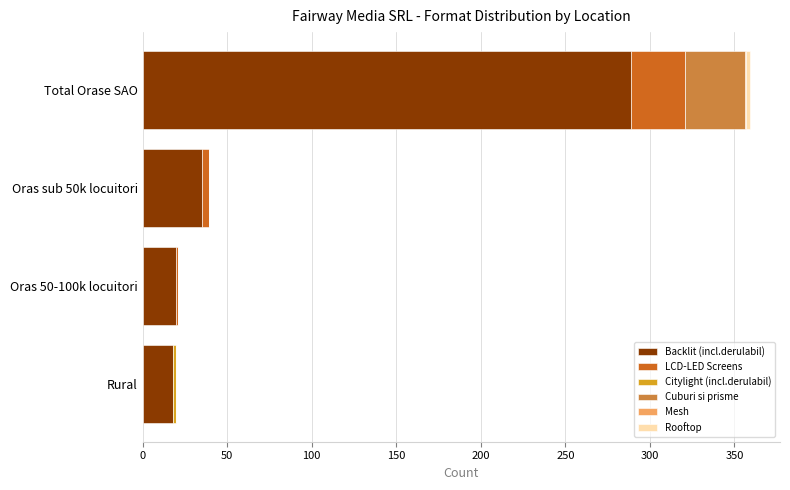

What is the highest value of the Backlit (incl.derulabil) series?

289